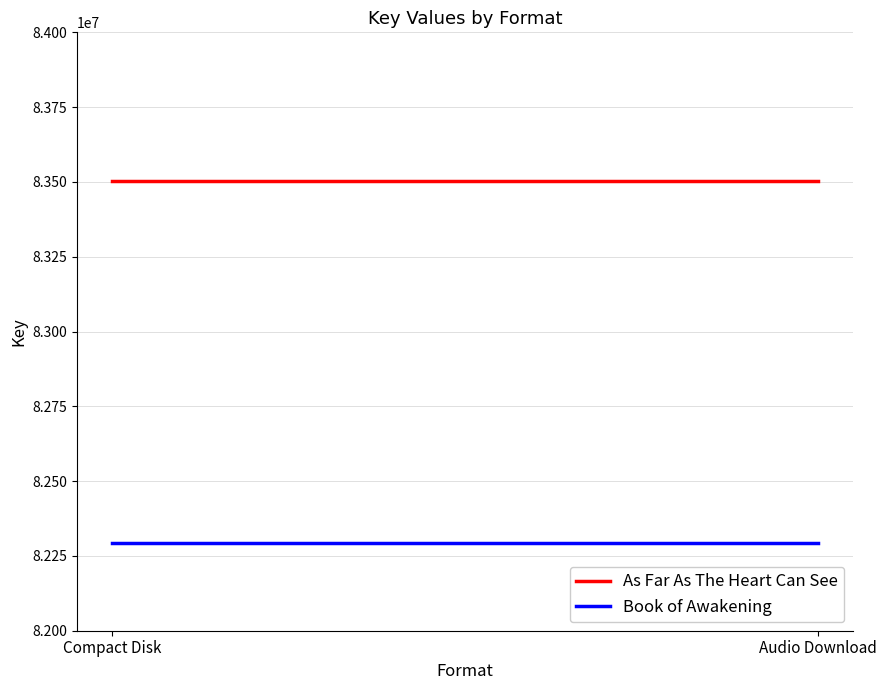

Is this an area chart (filled region under the line)?

No